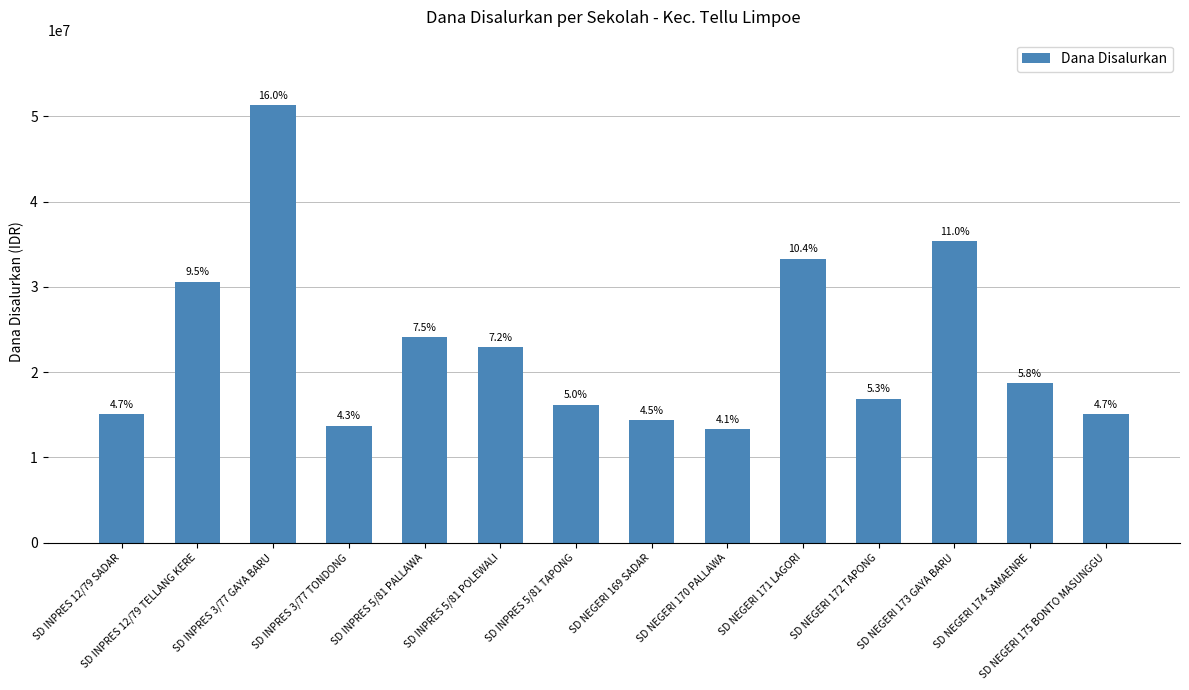

What is the difference between the maximum and minimum values?

38025000